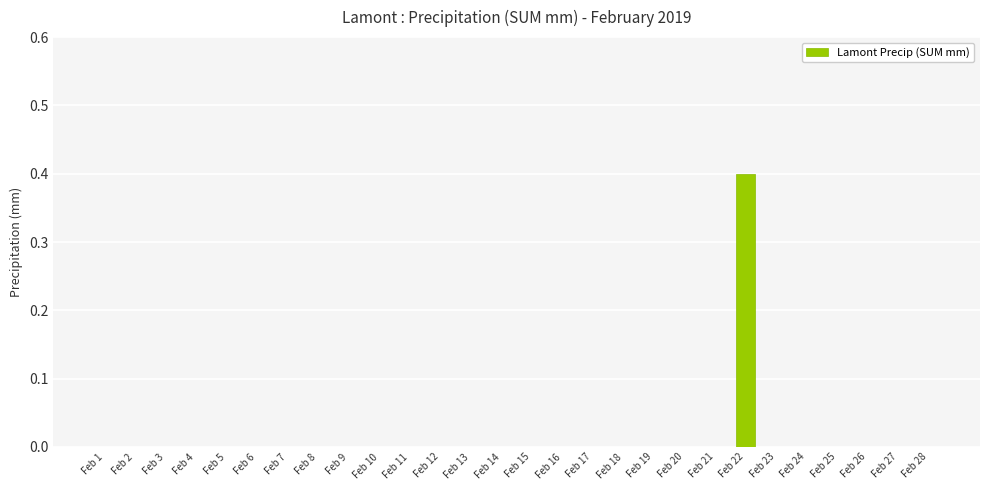

What is the maximum value shown in the chart?

0.4